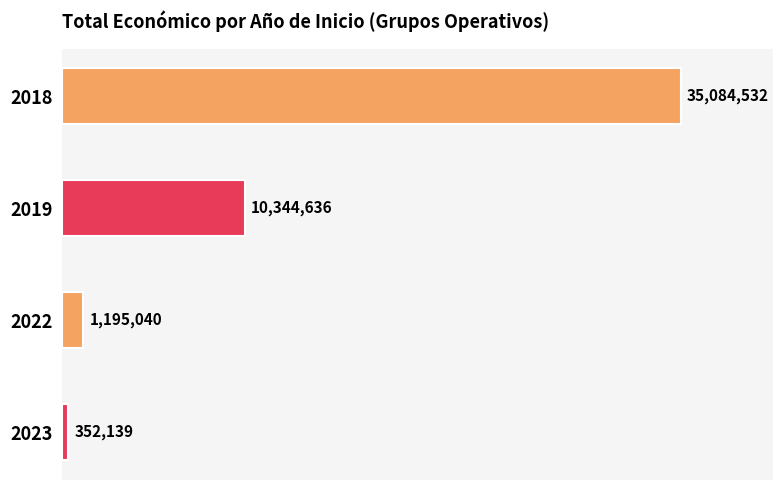

Rank the categories by value from lowest to highest.

2023, 2022, 2019, 2018